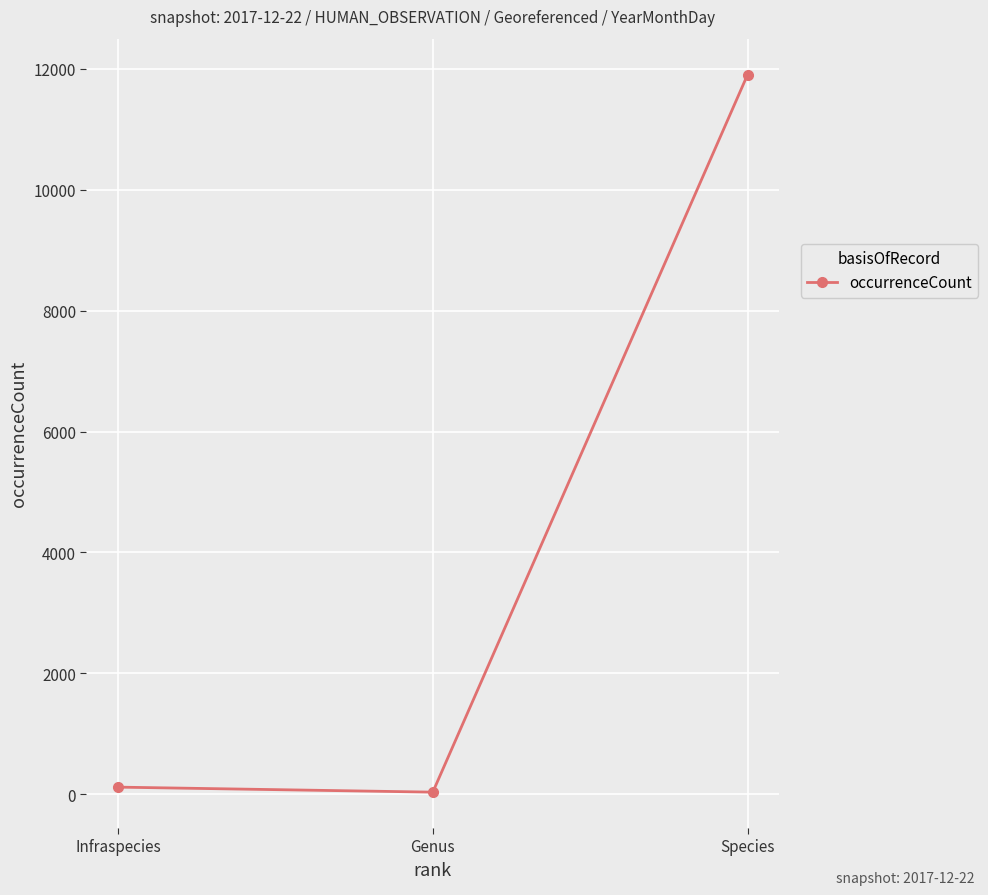

What is the value of the 1st point from the left?

120